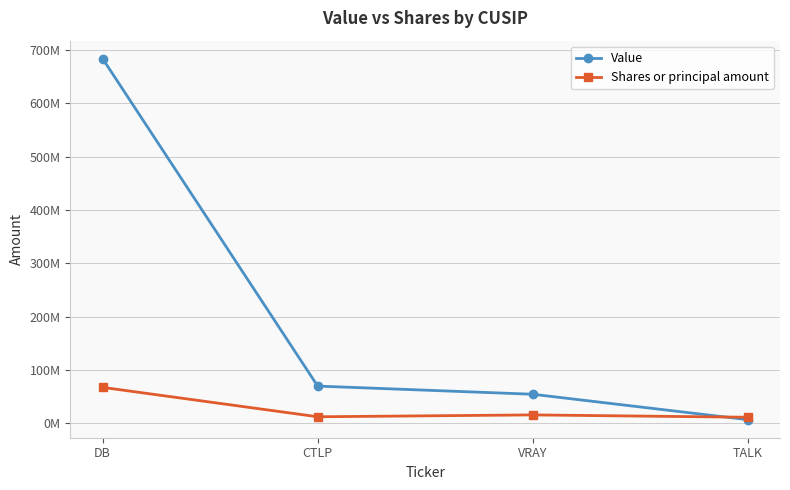

Rank the categories by Shares or principal amount value from highest to lowest.

DB, VRAY, CTLP, TALK